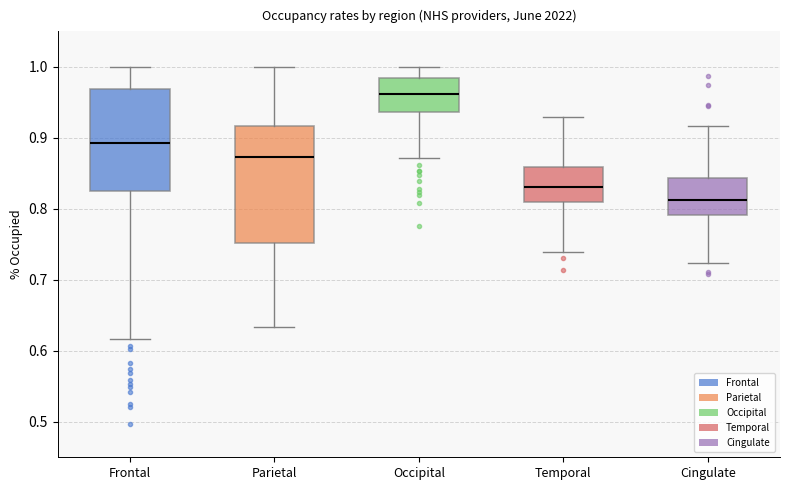

Which box is the tallest, from its lower edge to its upper edge?

Parietal